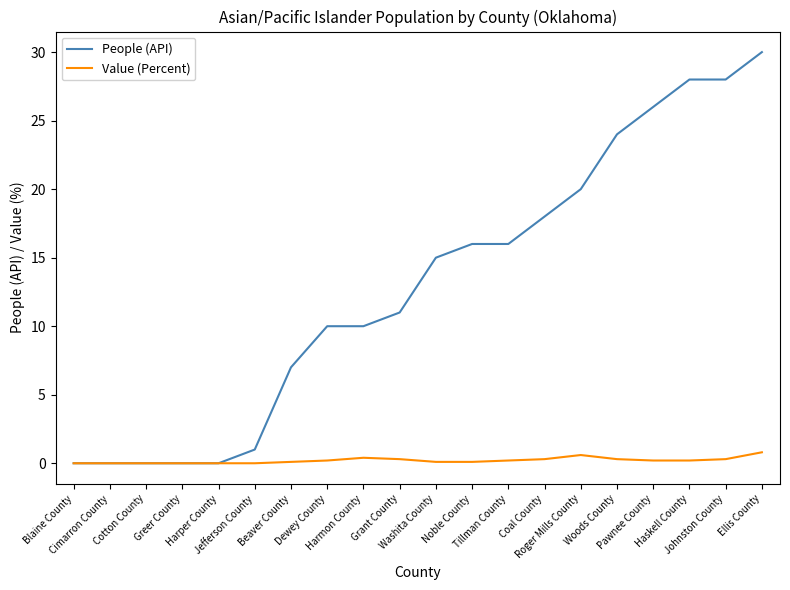

What is the difference between the maximum and minimum values in the Value (Percent) series?

0.8